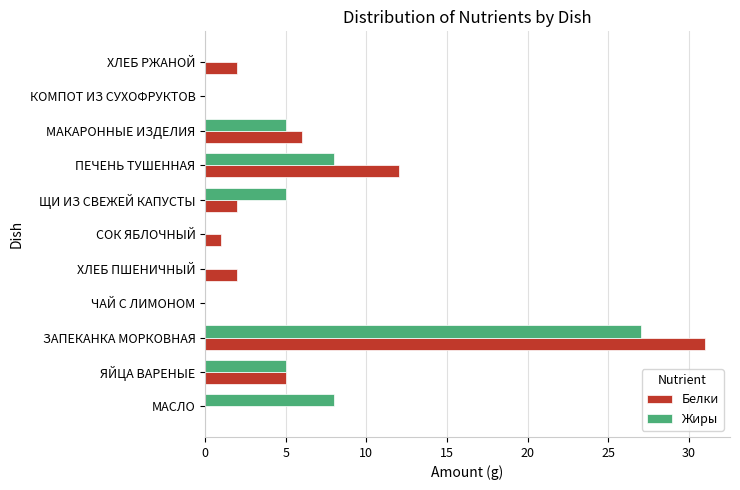

At which category is the sum across all series the highest?

ЗАПЕКАНКА МОРКОВНАЯ